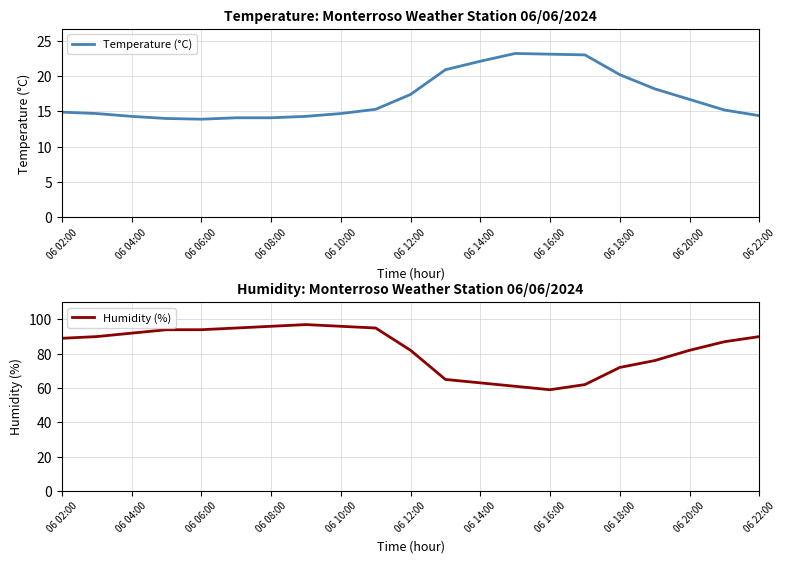

True or false: Temperature (°C) has a value of 33.8 at 06 14:00.

False